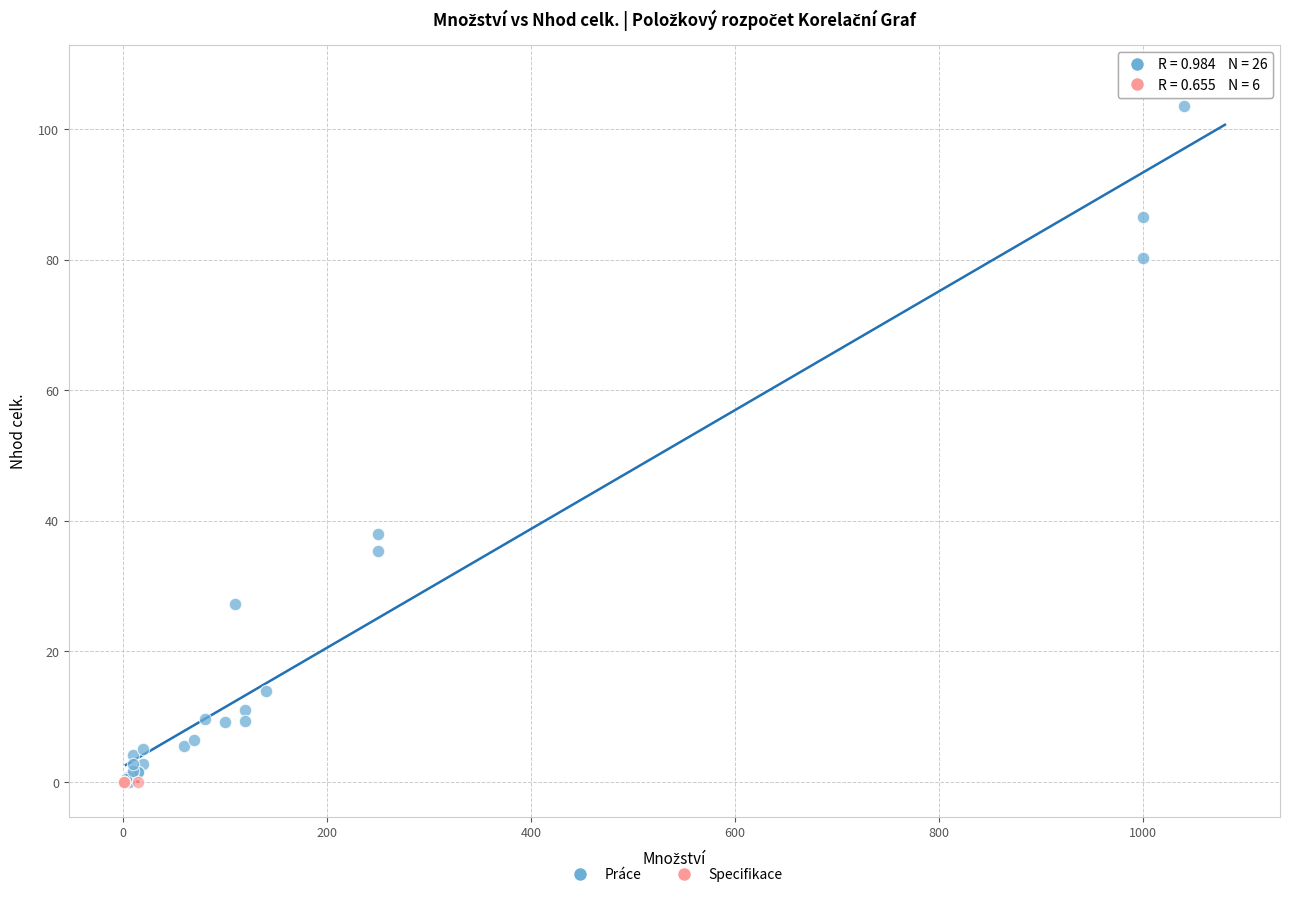

Which series reaches the maximum Y coordinate?

Práce